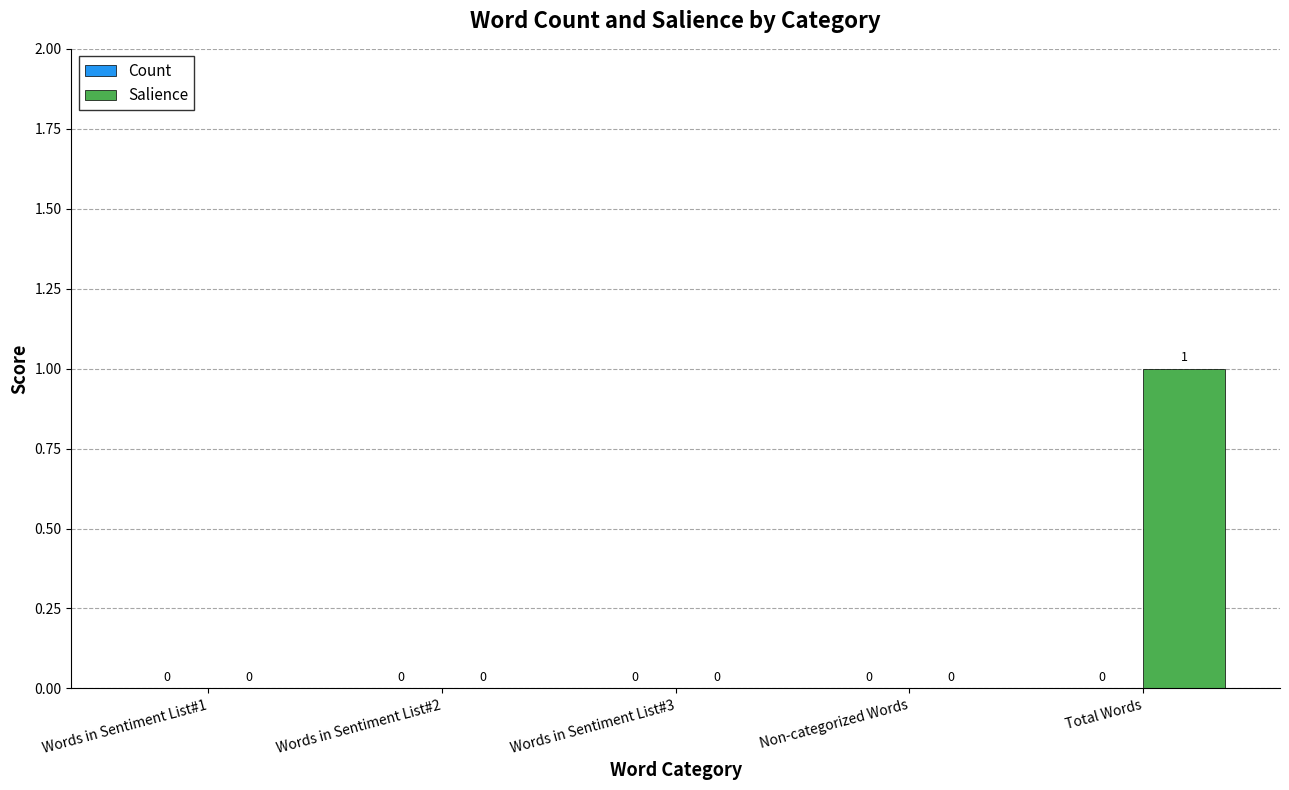

Reading left to right, list all the values displayed in this chart.

Words in Sentiment List#1=0	Words in Sentiment List#2=0	Words in Sentiment List#3=0	Non-categorized Words=0	Total Words=1